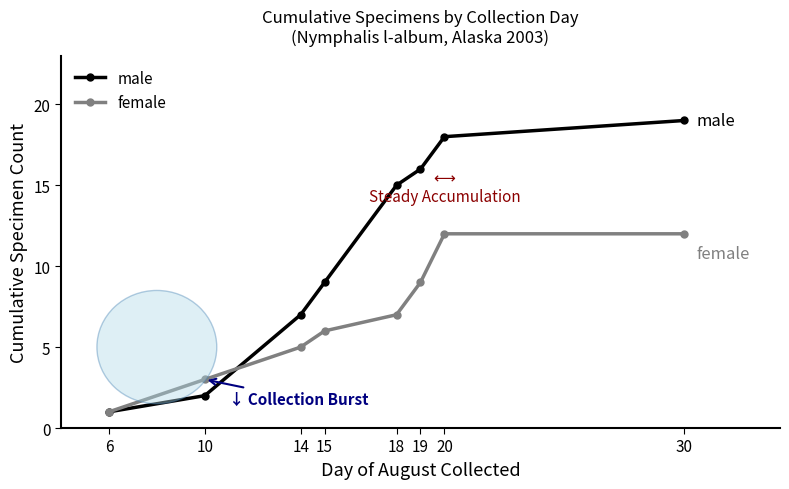

What is the difference between the highest and lowest values at 30?

7